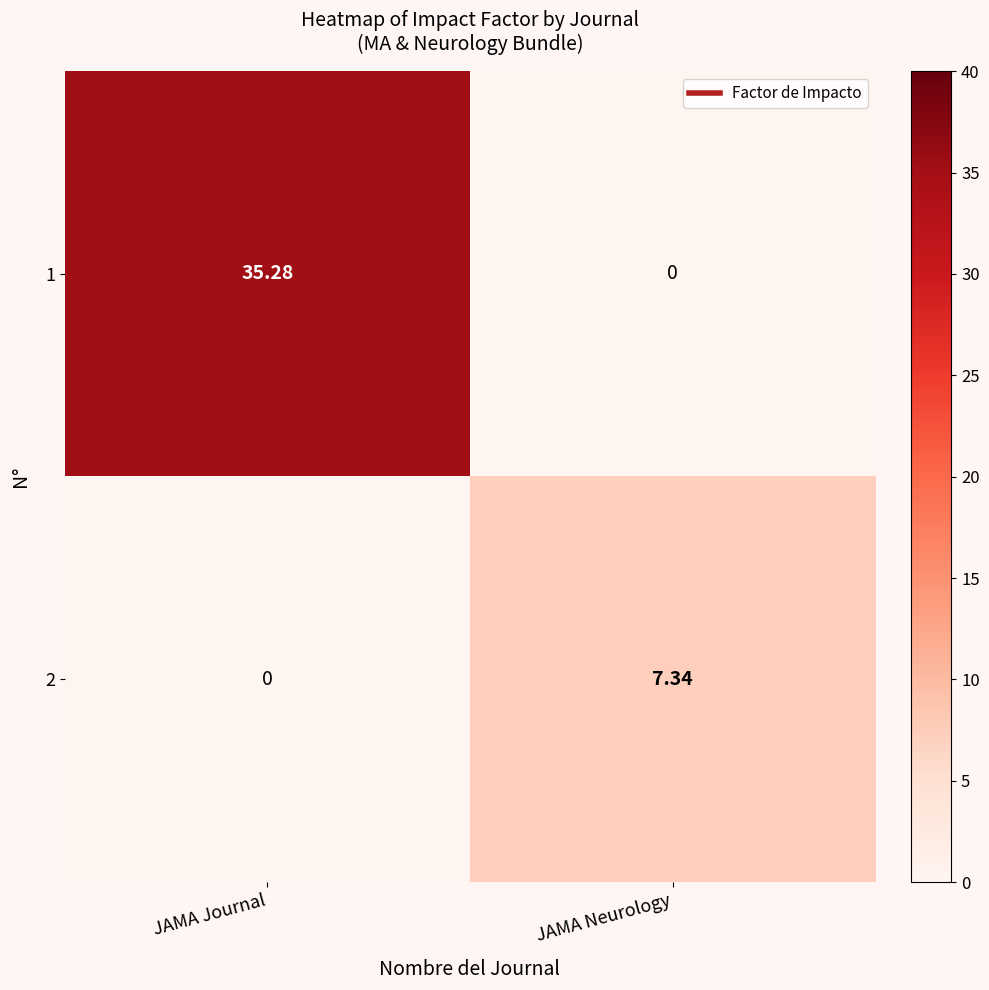

Where does the 2 series first go above 7?

JAMA Neurology